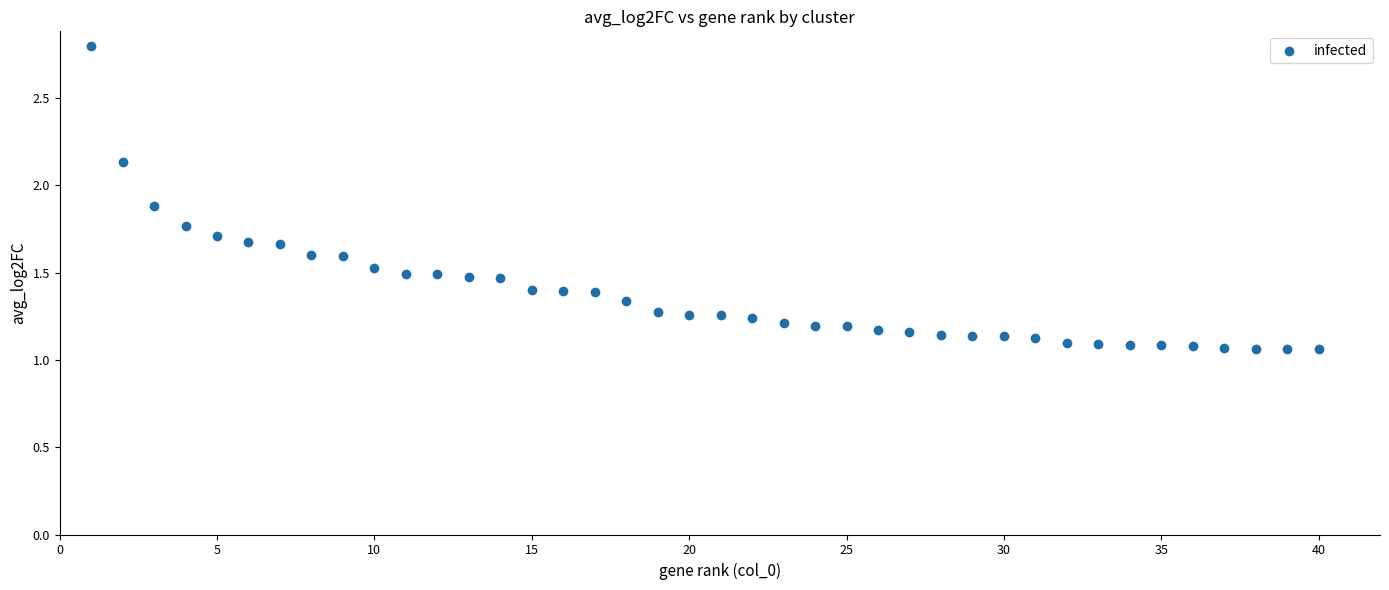

What is the range of X values (max minus min)?

39.0